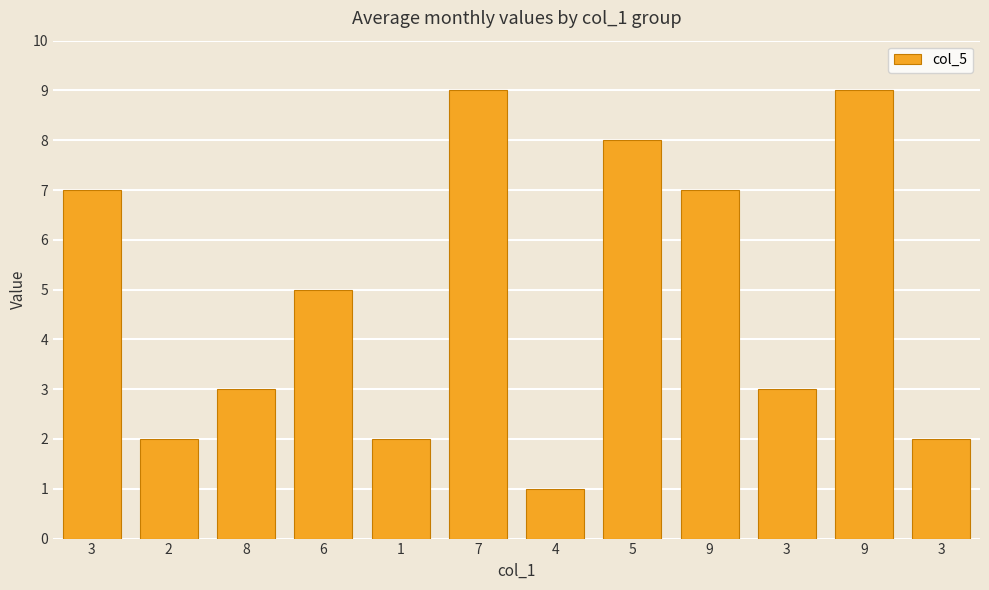

Reading left to right, extract all data points from this chart.

3=7	2=2	8=3	6=5	1=2	7=9	4=1	5=8	9=7	3=3	9=9	3=2